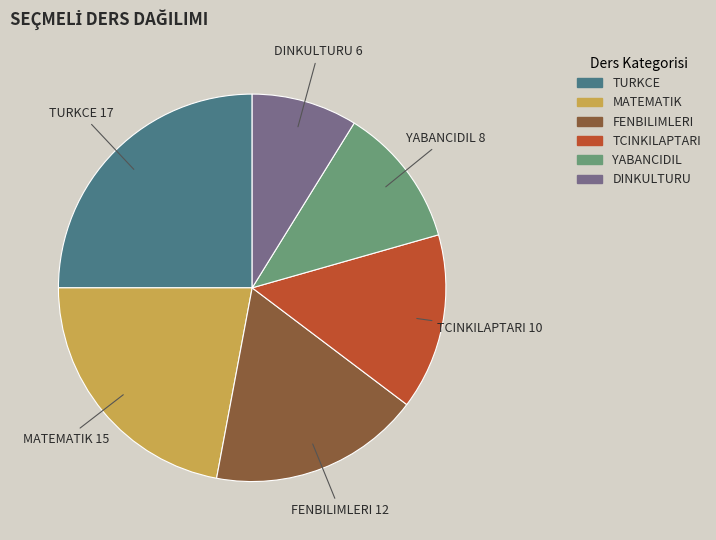

Does any single category account for the majority?

No